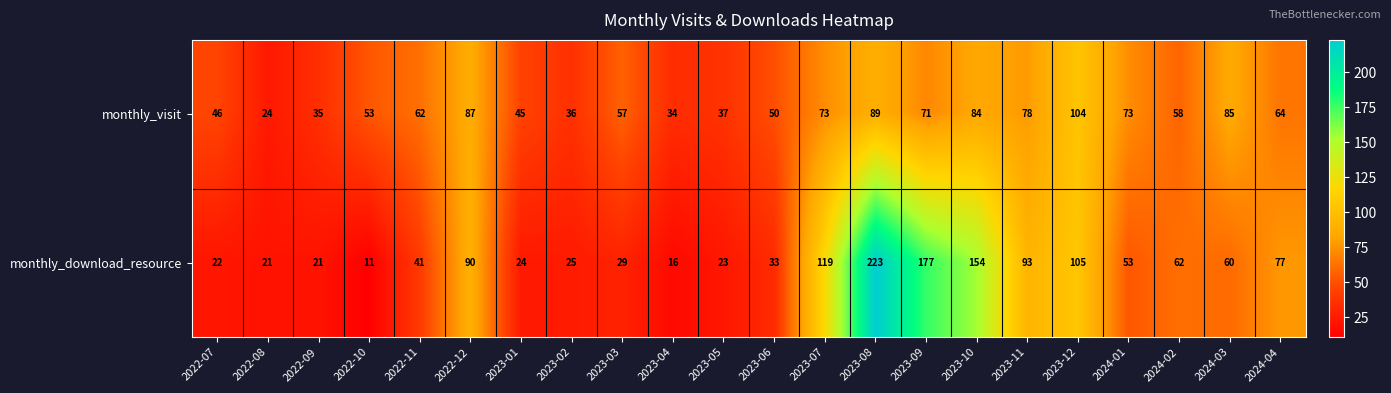

Between 2023-06 and 2024-03, which series saw the biggest shift?

monthly_visit